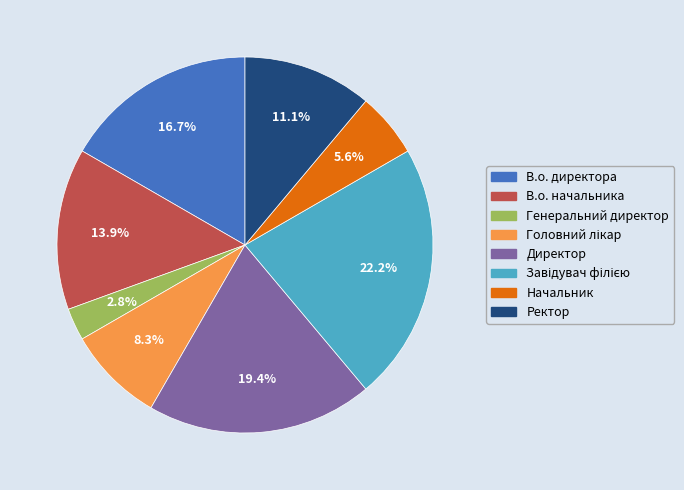

Which slice is the smallest?

Генеральний директор